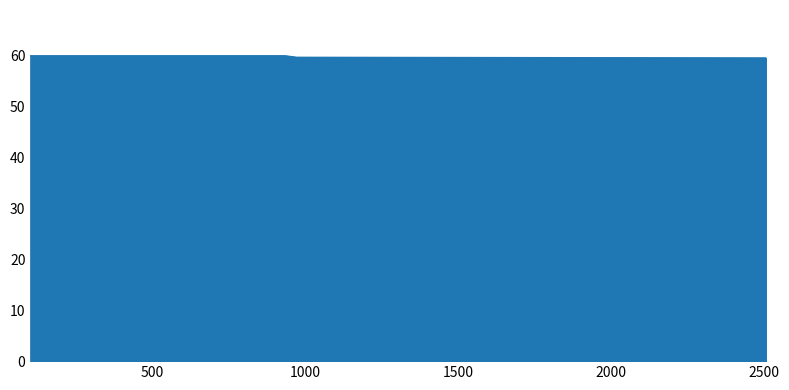

What is the maximum value shown in the chart?

60.0